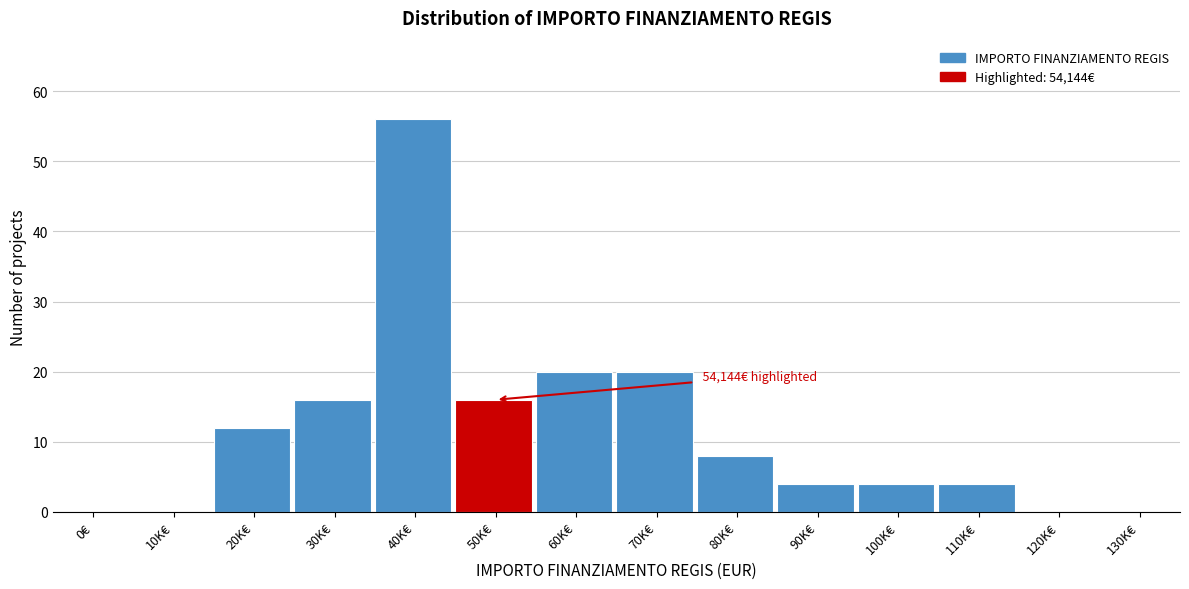

Reading left to right, list all the values displayed in this chart.

0€=0	10K€=0	20K€=12	30K€=16	40K€=56	50K€=16	60K€=20	70K€=20	80K€=8	90K€=4	100K€=4	110K€=4	120K€=0	130K€=0